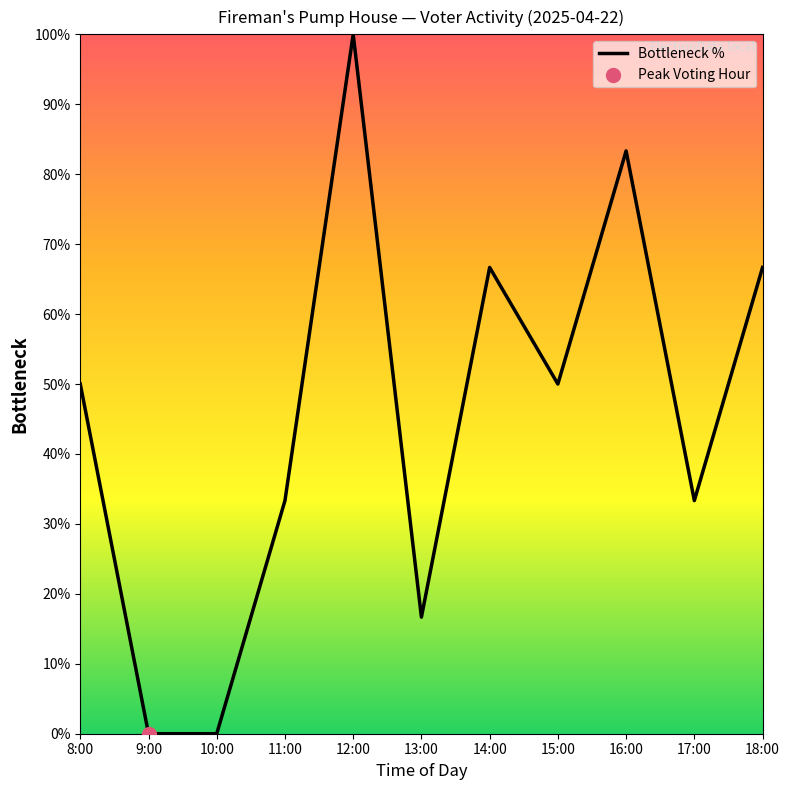

What is the ratio of the value at 15:00 to the value at 11:00?

1.5